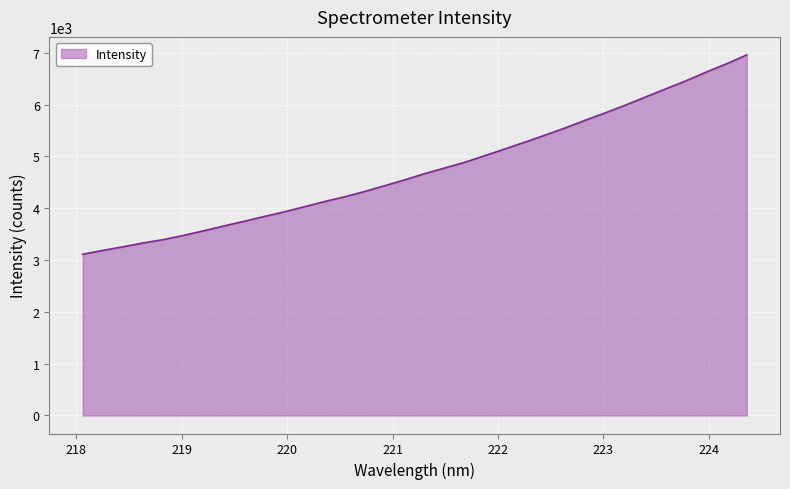

What is the smallest value displayed?

3112.8